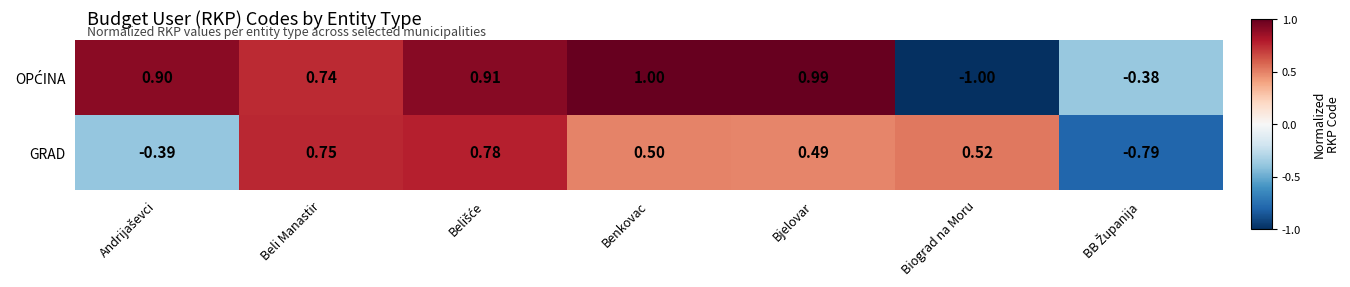

At which label does GRAD first exceed 0?

Beli Manastir